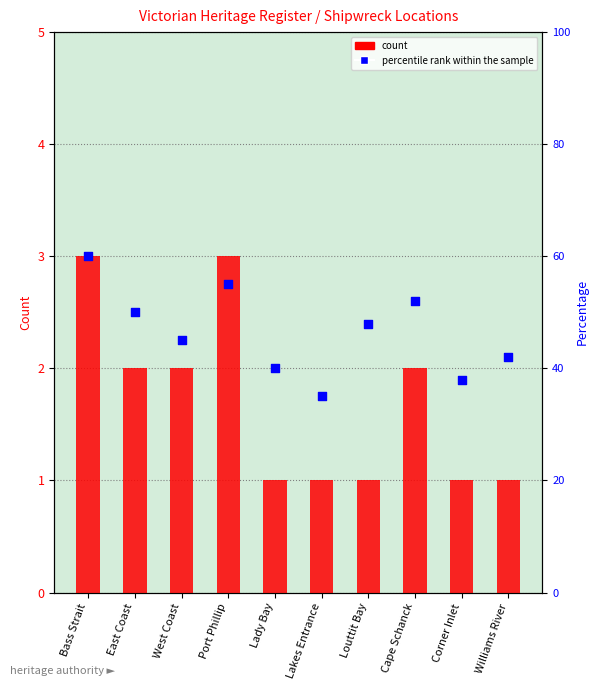

Which series has the largest Y range (max minus min)?

percentile rank within the sample